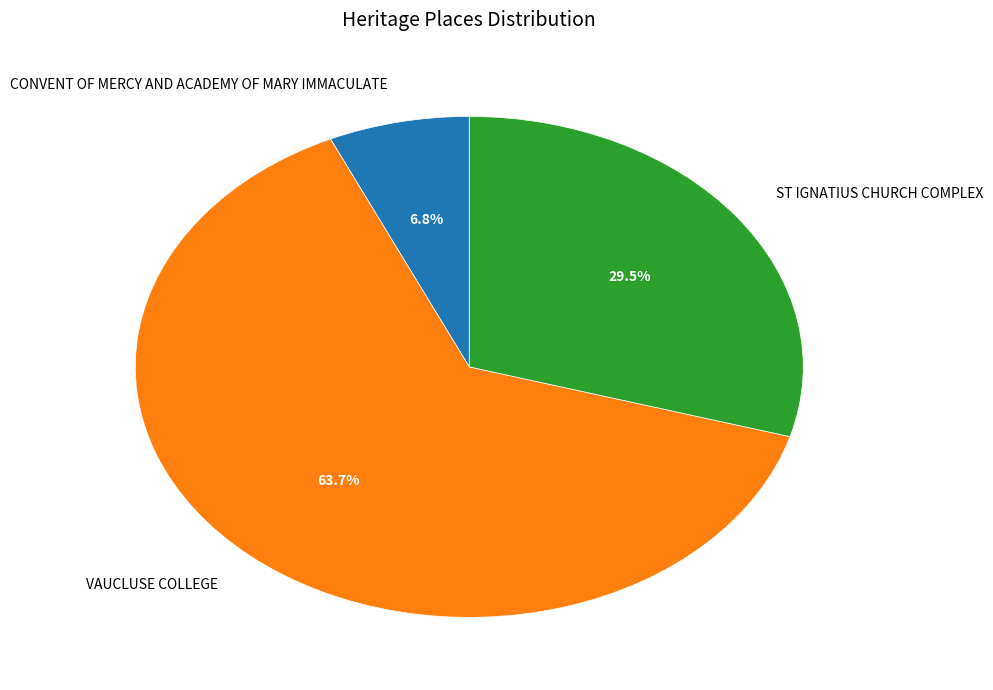

What is the largest slice in the pie chart?

VAUCLUSE COLLEGE